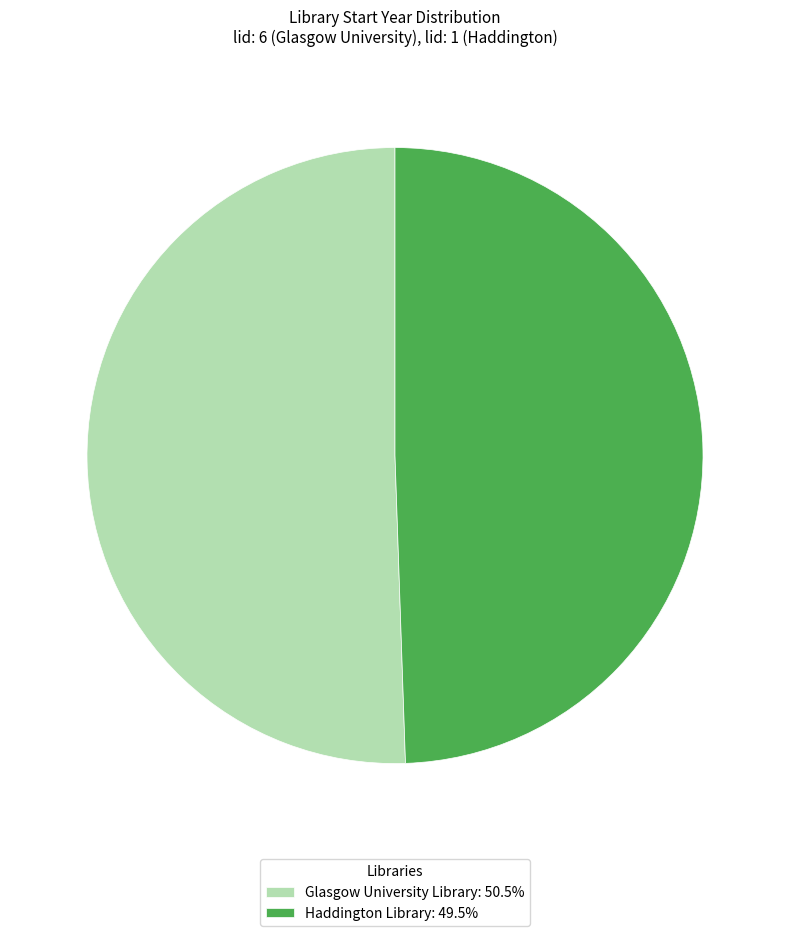

How many slices are in this pie chart?

2